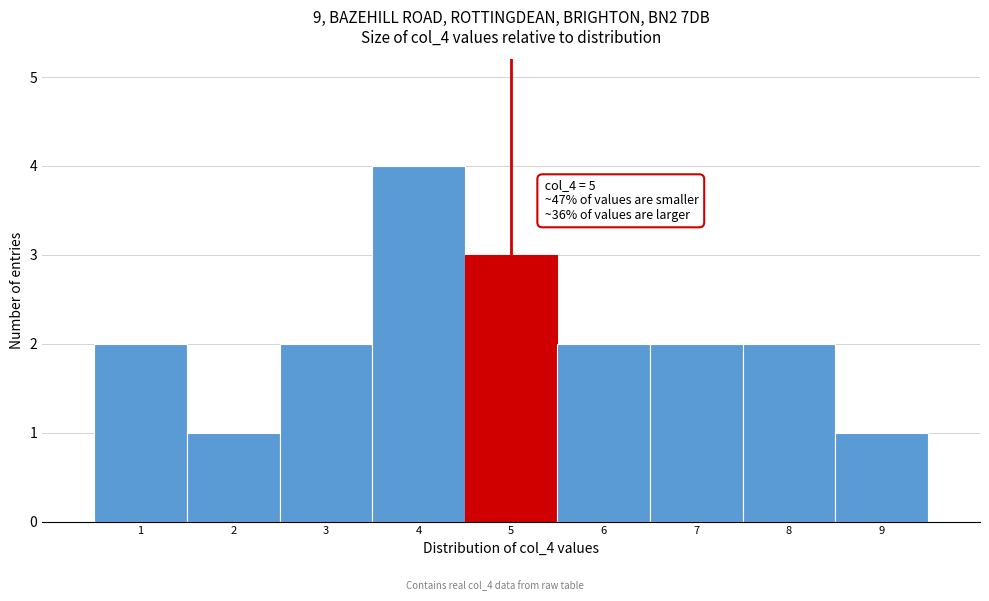

Reading right to left, what are all the values shown in this chart?

9=1	8=2	7=2	6=2	5=3	4=4	3=2	2=1	1=2